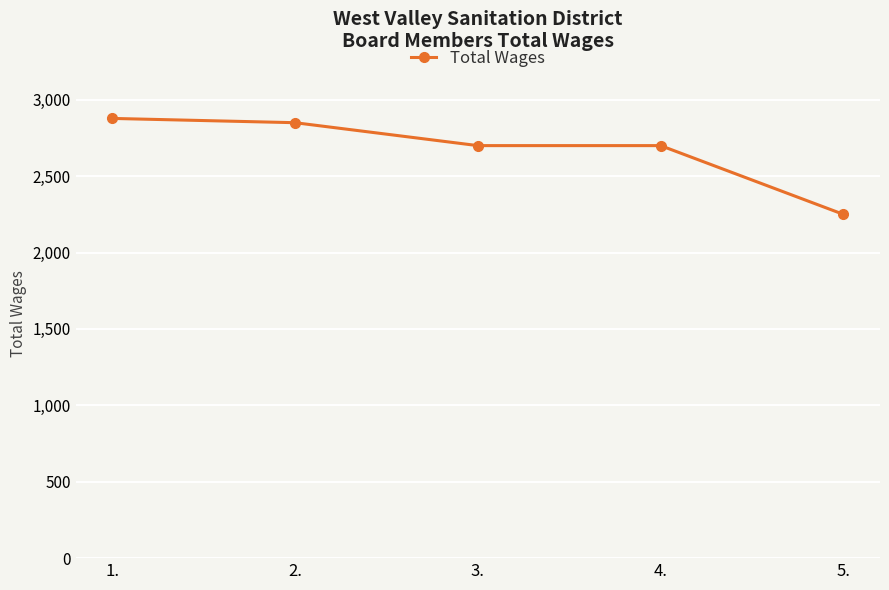

Which has a higher value, 1. or 4.?

1.